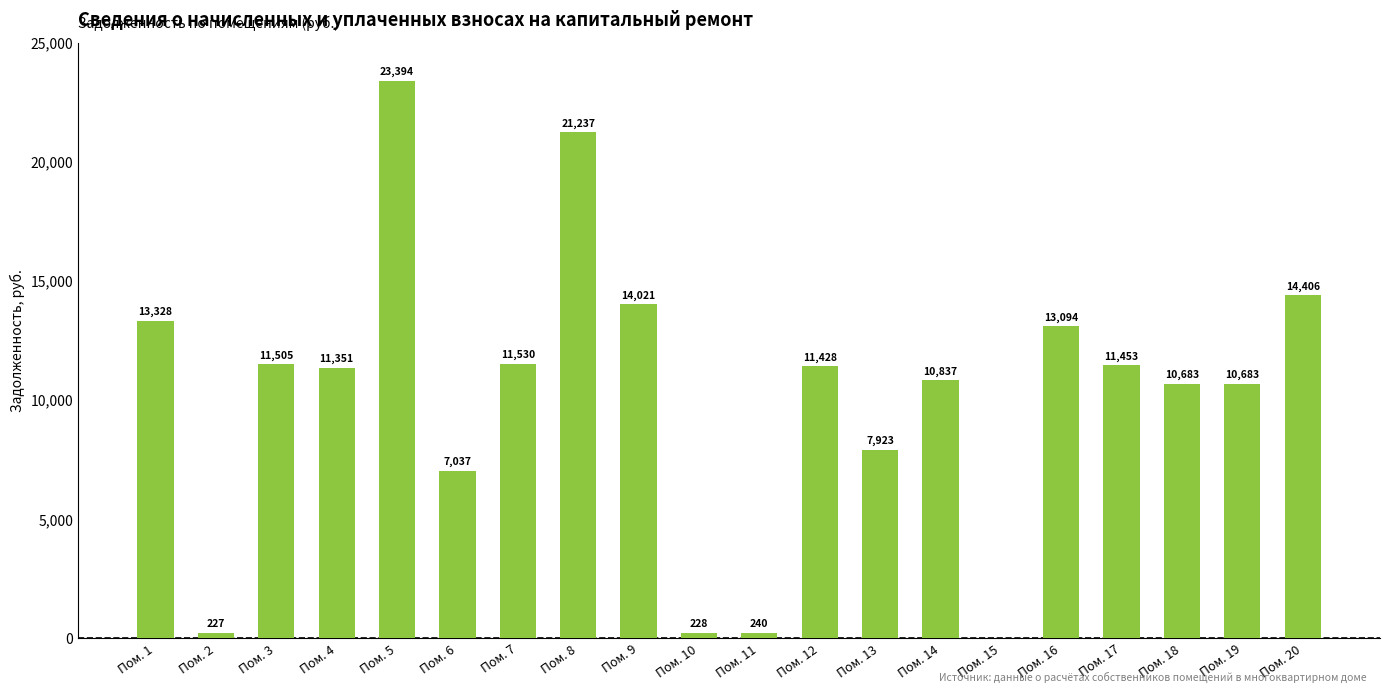

True or false: the data shows 0.0 at Пом. 15.

True